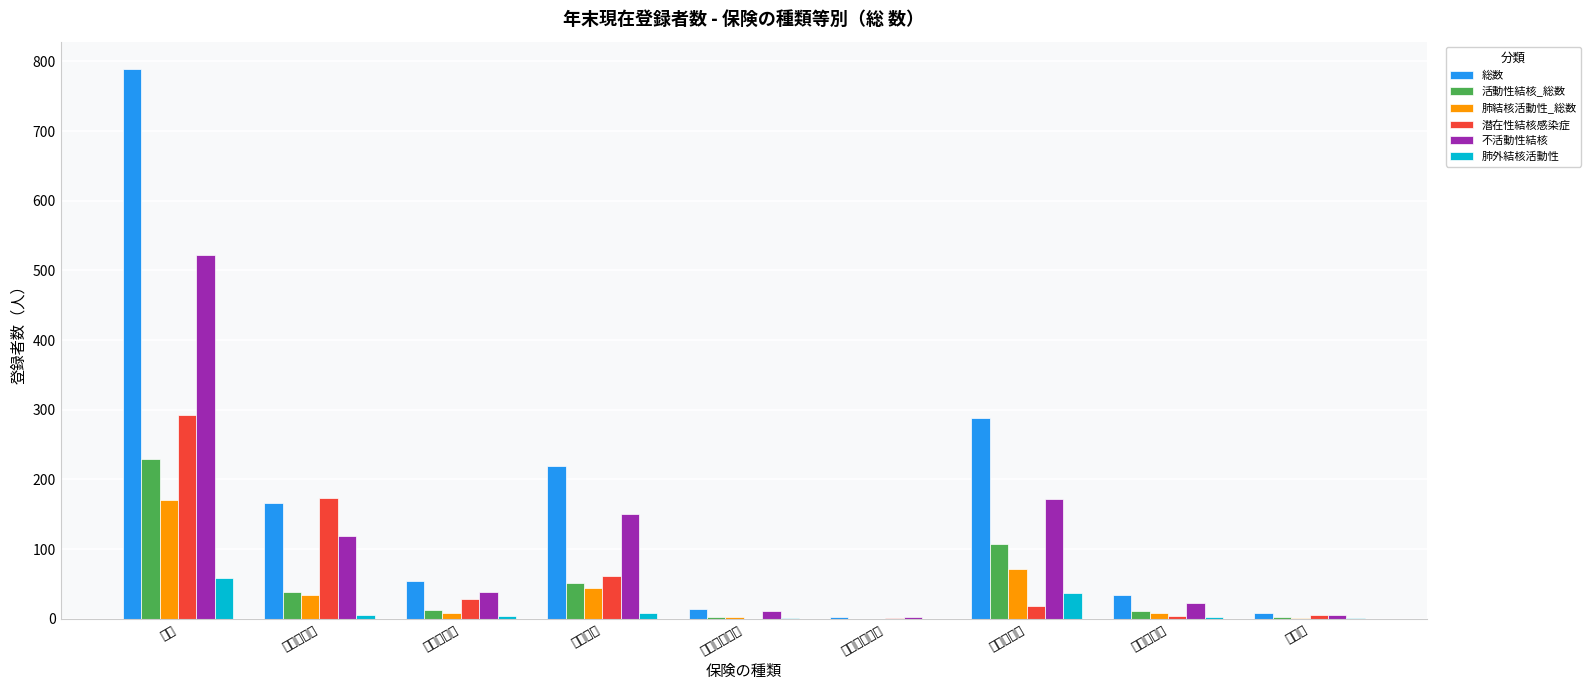

How many bars are there in each group?

6